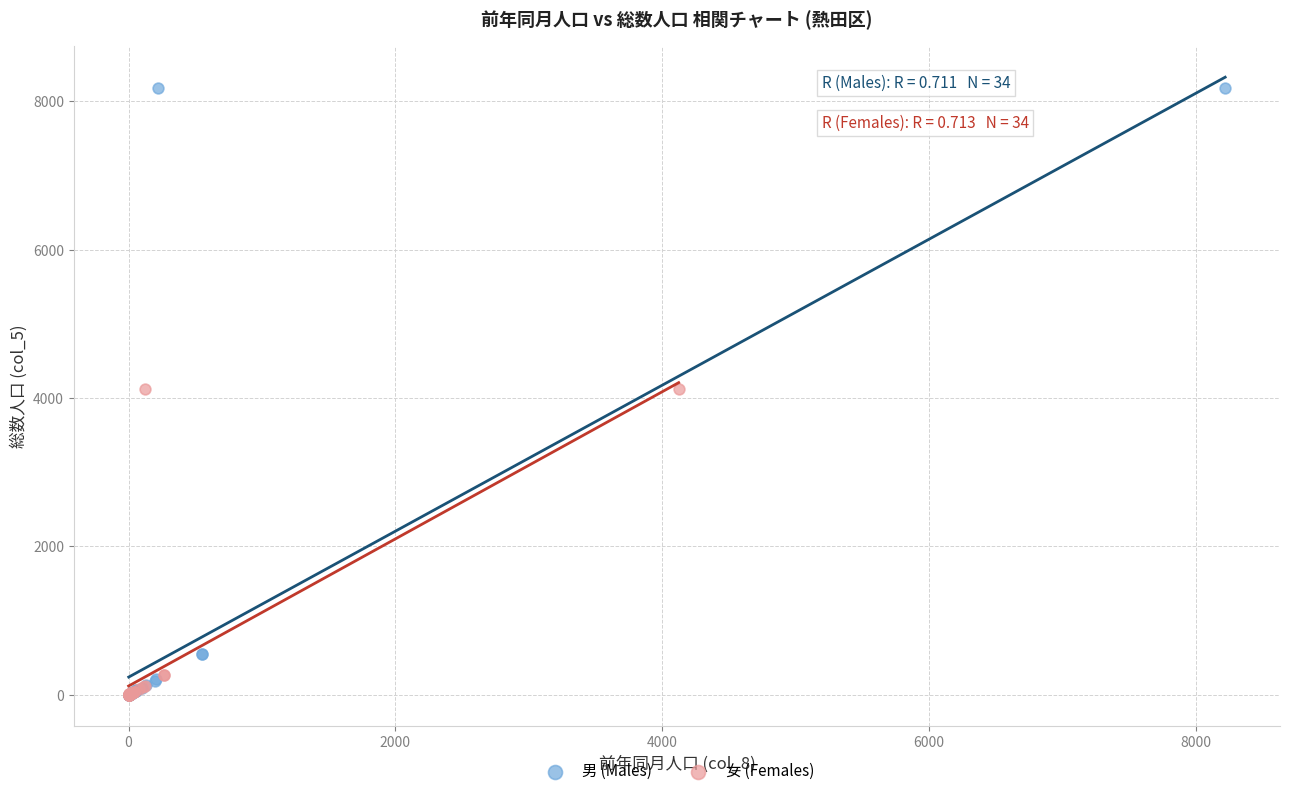

What are all the series names shown in the legend?

男 (Males), 女 (Females)